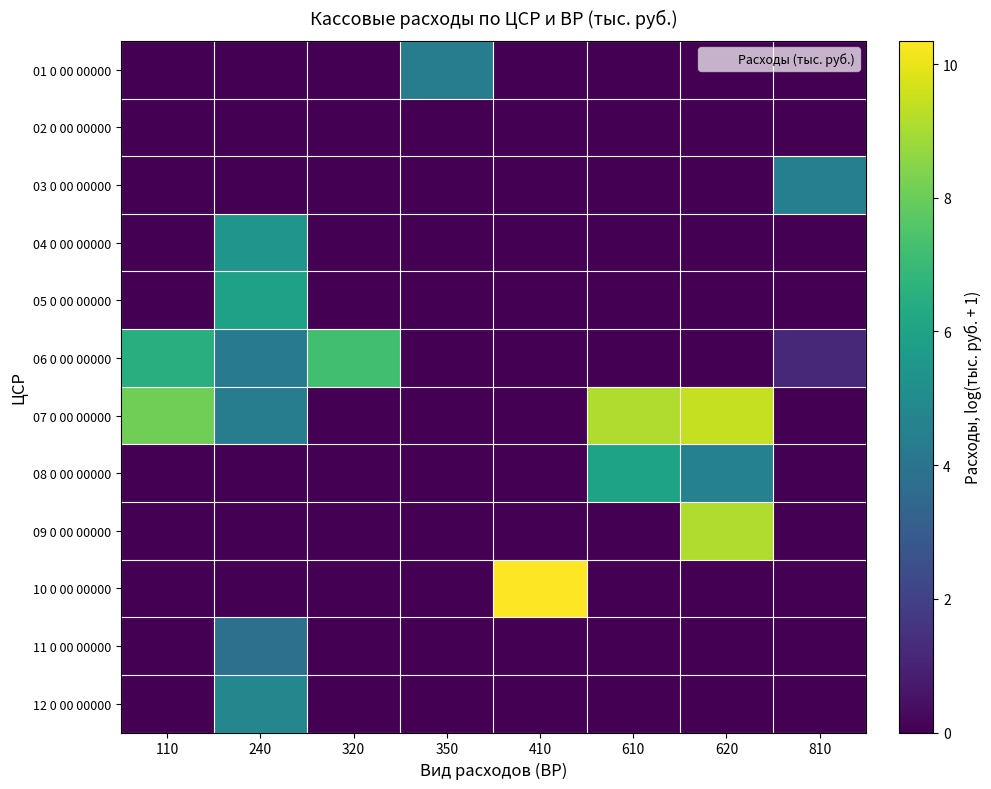

How many series are shown in this chart?

12